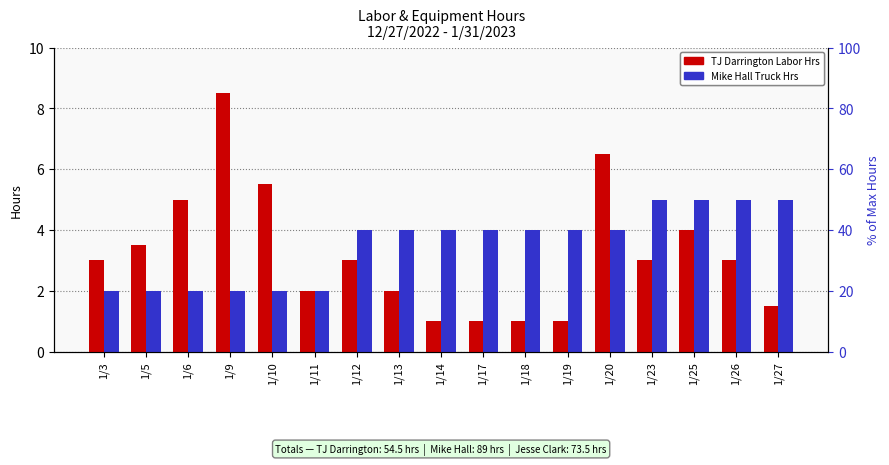

The value of TJ Darrington Labor Hrs at 1/20 is 9.7. True or false?

False